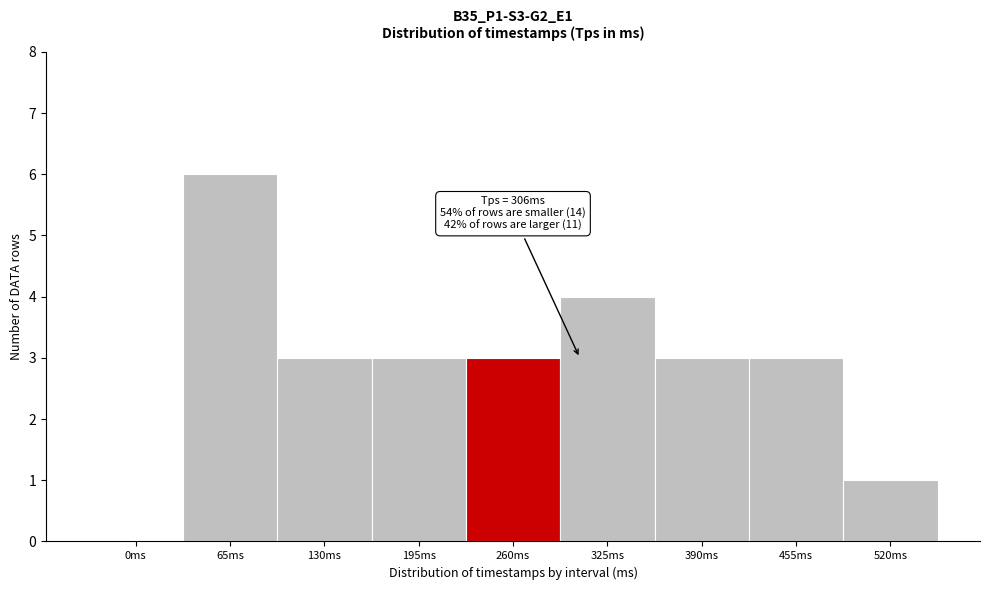

Reading left to right, extract all data points from this chart.

0ms=0	65ms=6	130ms=3	195ms=3	260ms=3	325ms=4	390ms=3	455ms=3	520ms=1